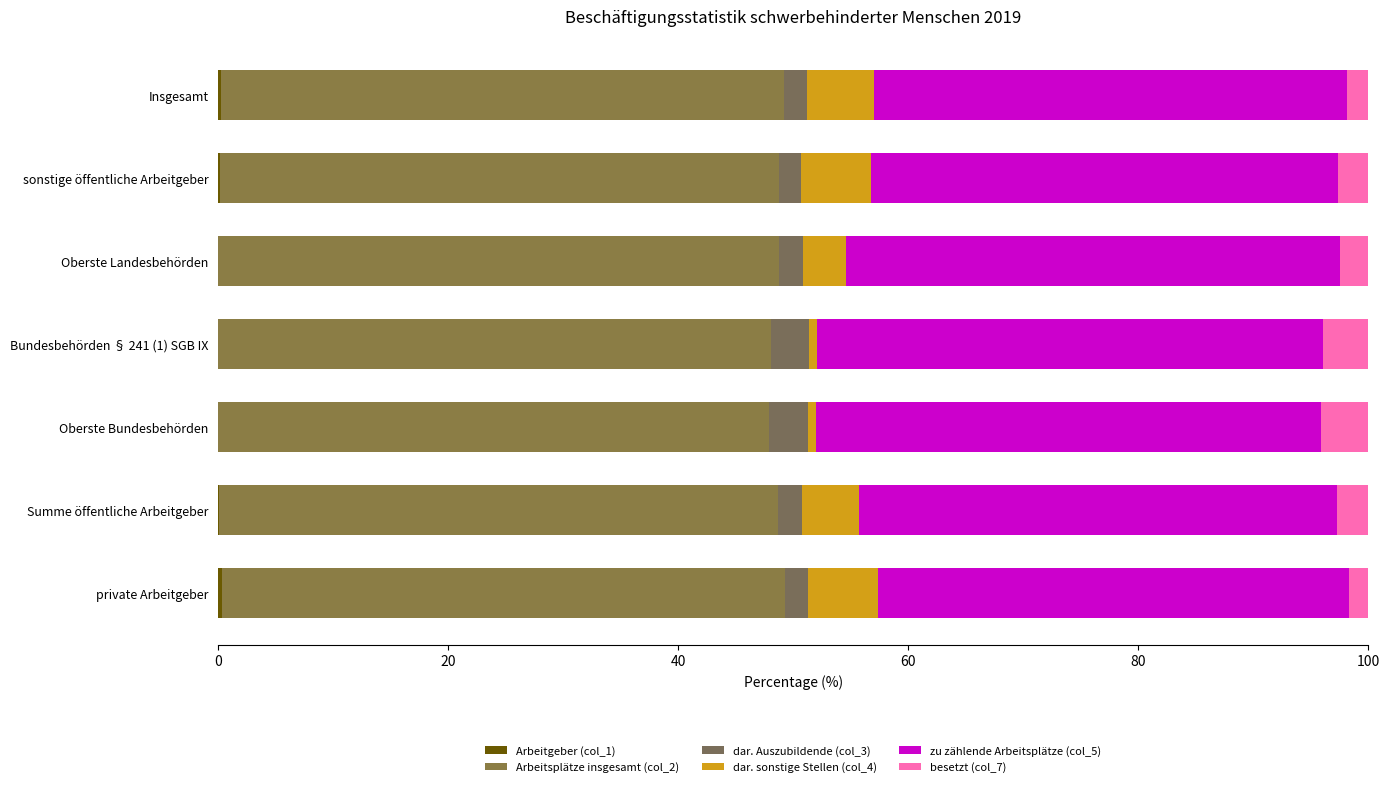

What is the difference between the second highest and minimum values in the Arbeitgeber (col_1) series?

0.3